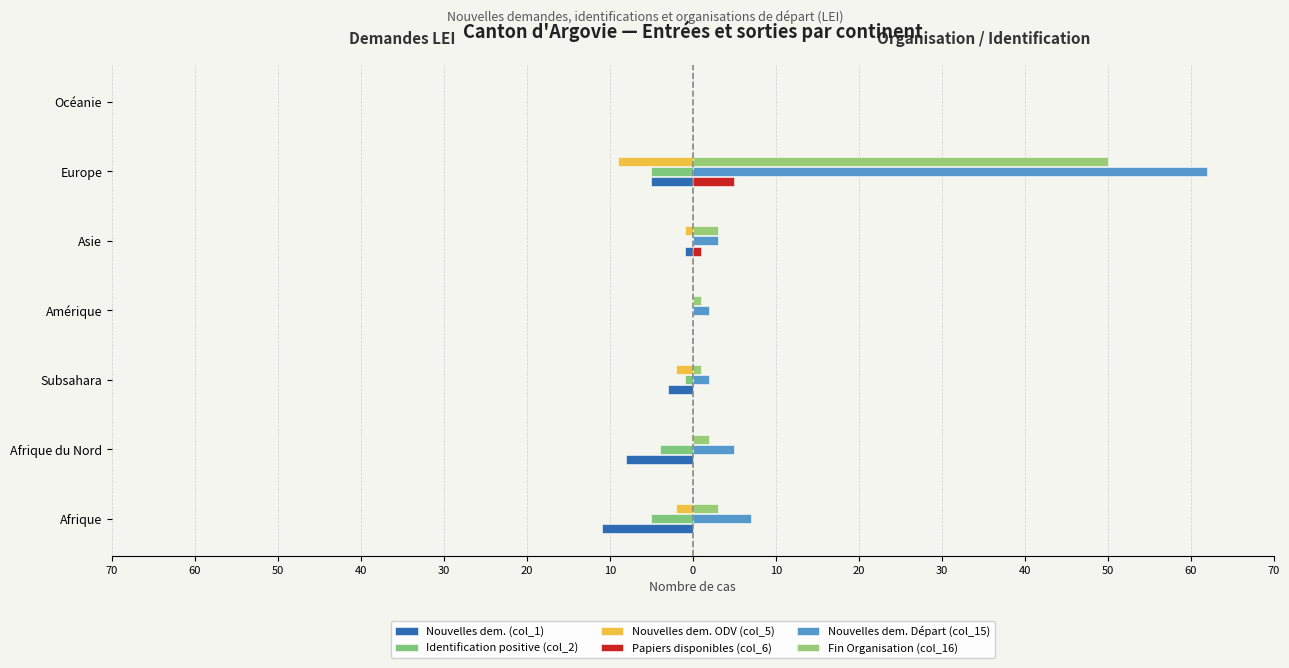

List the series in order of their peak value, highest first.

Nouvelles dem. Départ (col_15), Fin Organisation (col_16), Papiers disponibles (col_6), Nouvelles dem. (col_1), Identification positive (col_2), Nouvelles dem. ODV (col_5)